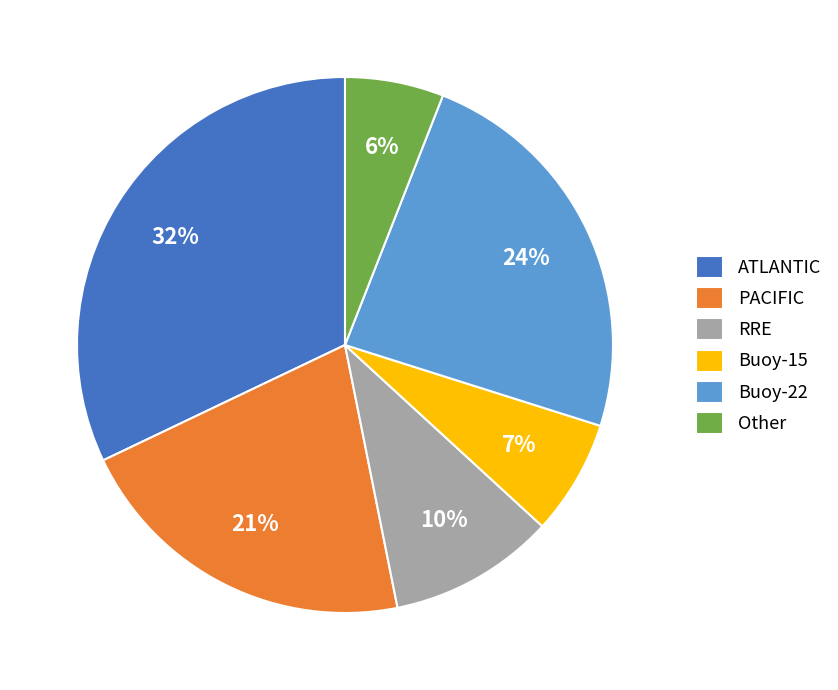

Do RRE and Buoy-15 together represent more than half of the pie?

No